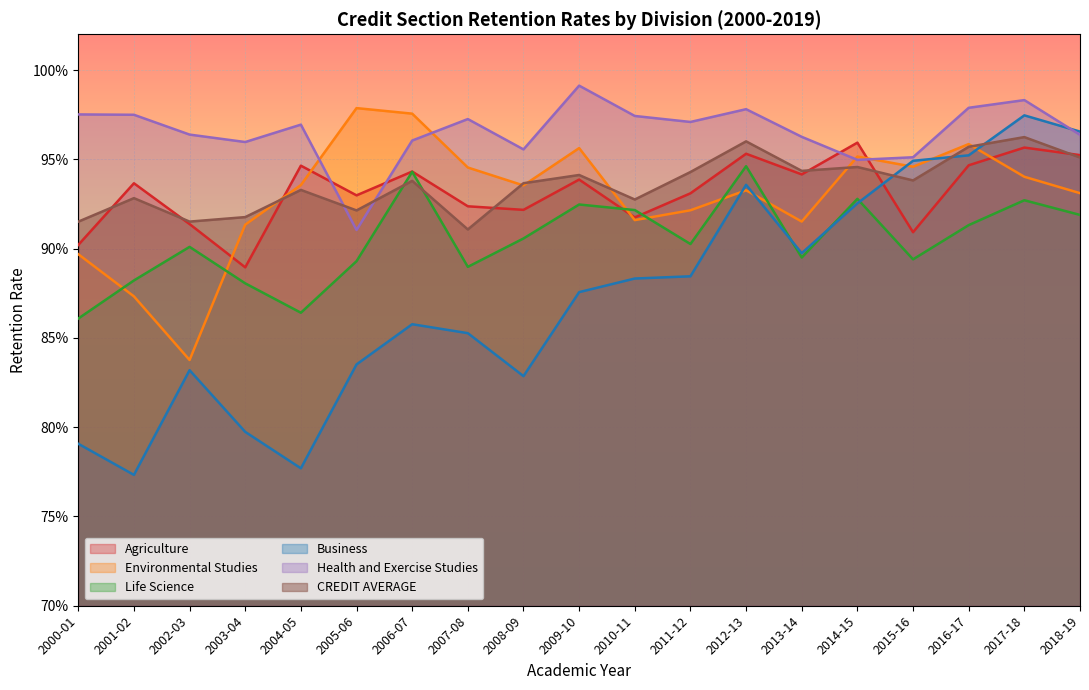

How many categories are shown in the chart?

19